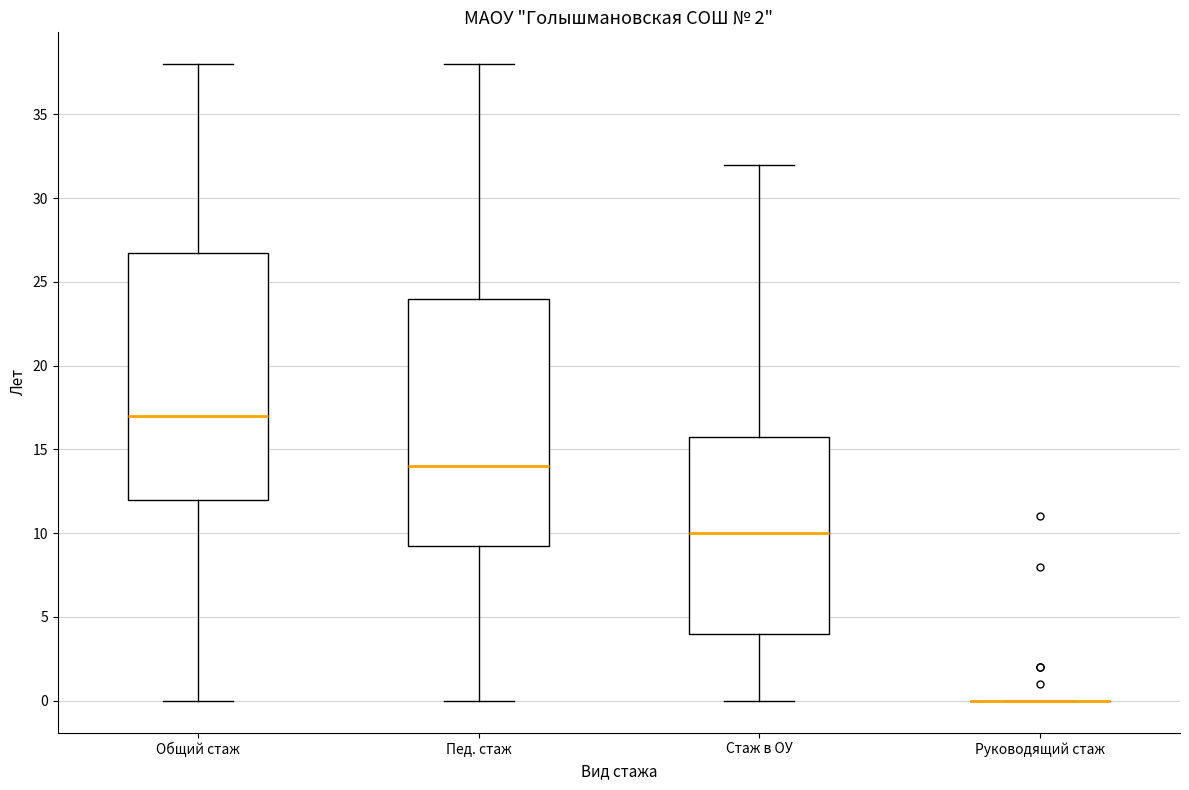

Reading left to right, transcribe this box plot: for each box, give where its median line is, the range the box spans, and where its two whiskers end, as read against the y-axis. The values are not printed on the chart, so give them approximately, as read against the axis.

Общий стаж: median 17.0, box 12.0 to 27.0, whiskers 0.0 to 38.0
Пед. стаж: median 14.0, box 9.5 to 24.0, whiskers 0.0 to 38.0
Стаж в ОУ: median 10.0, box 4.0 to 16.0, whiskers 0.0 to 32.0
Руководящий стаж: box collapsed to a line at 0.0, whiskers 0.0 to 0.0